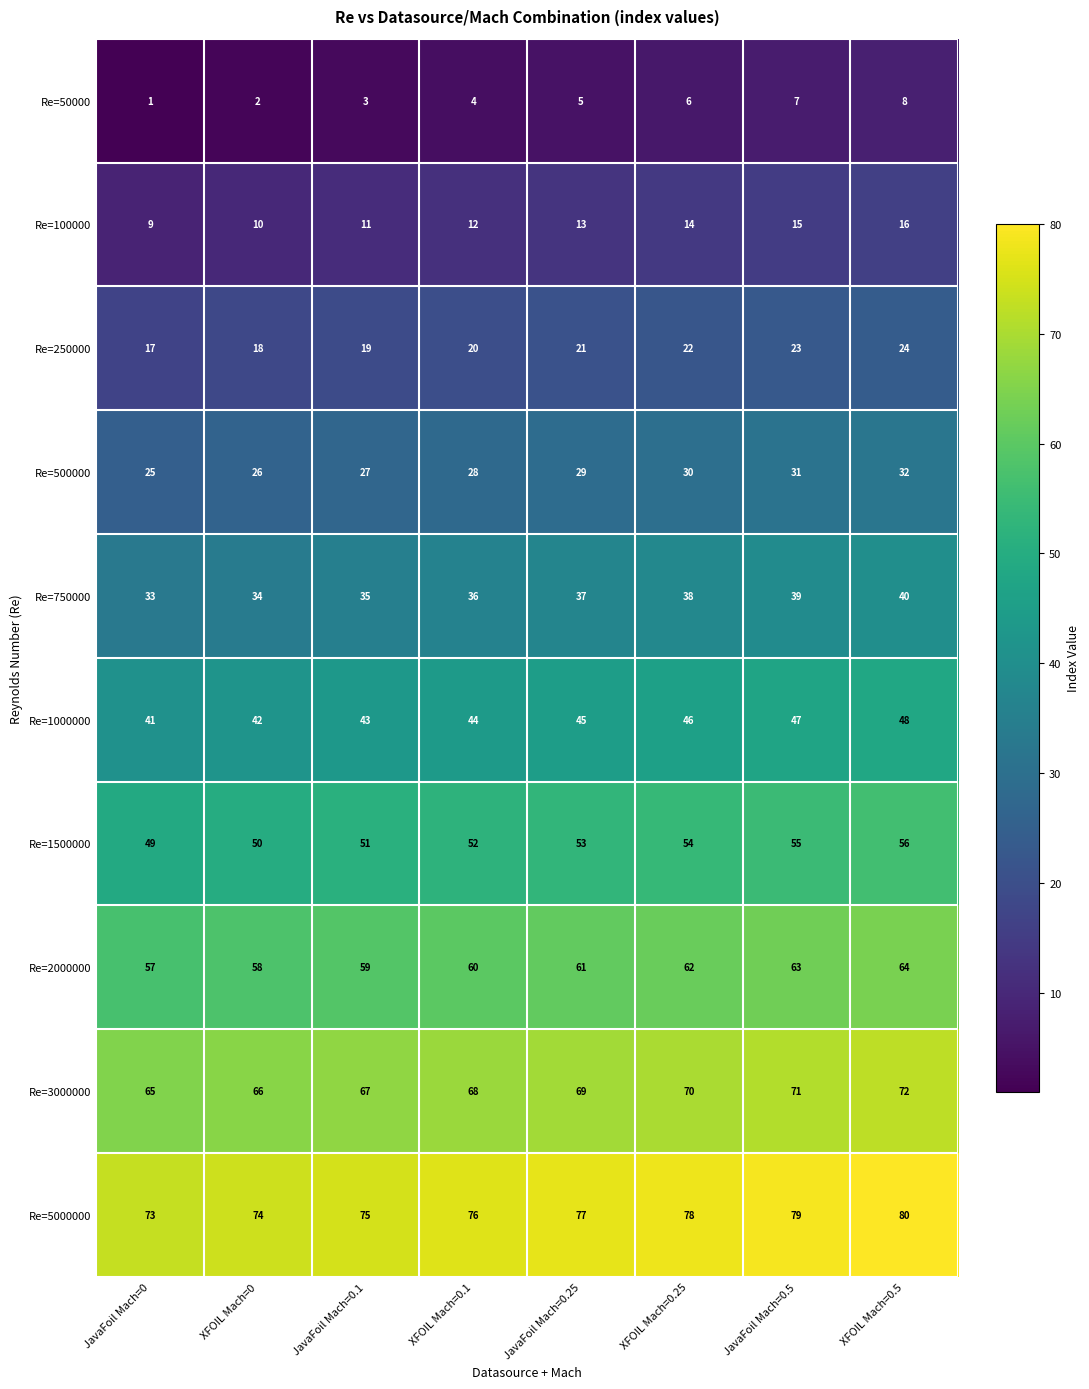

Where is Re=5000000 nearest to the value 76?

XFOIL Mach=0.1